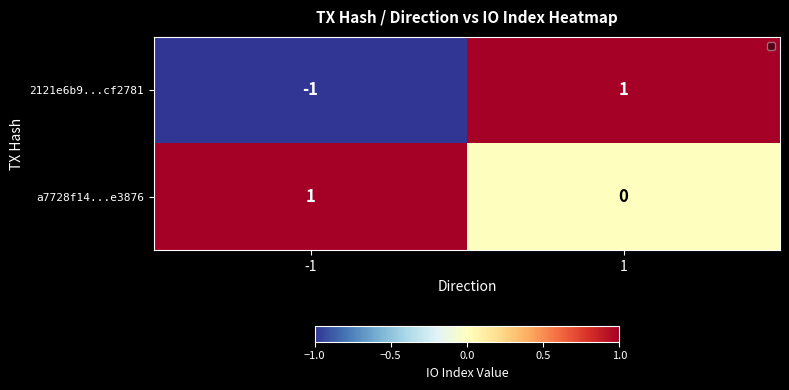

Which series has the widest spread of values?

2121e6b9...cf2781